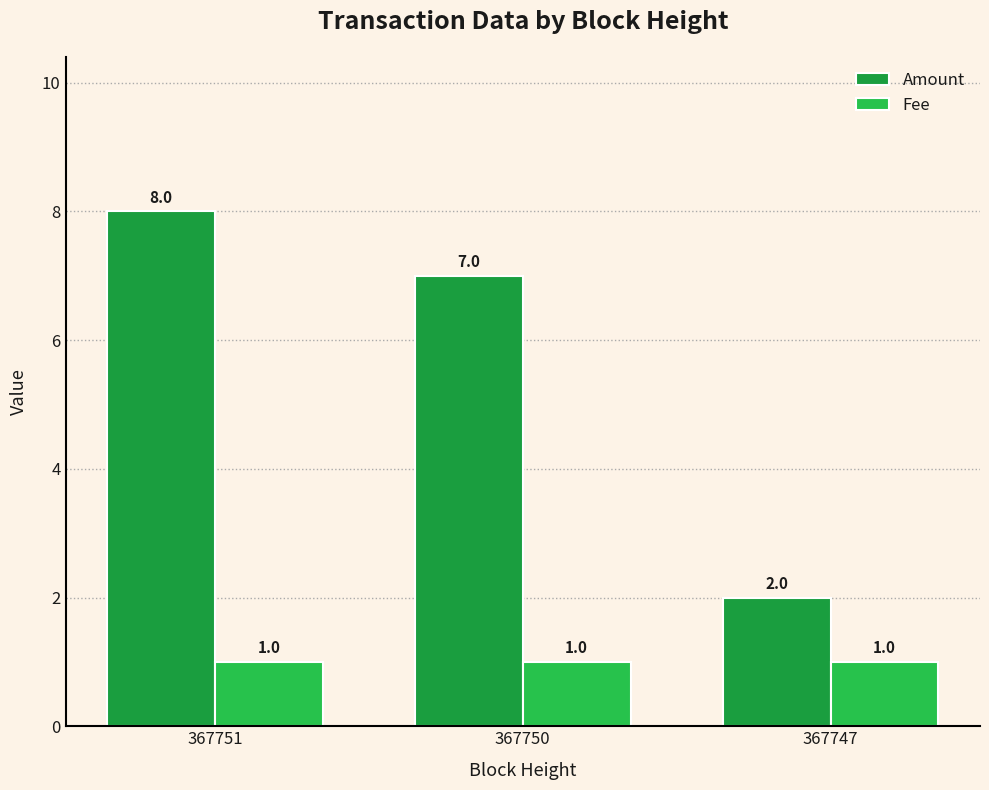

List the series in order of their overall mean, highest first.

Amount, Fee